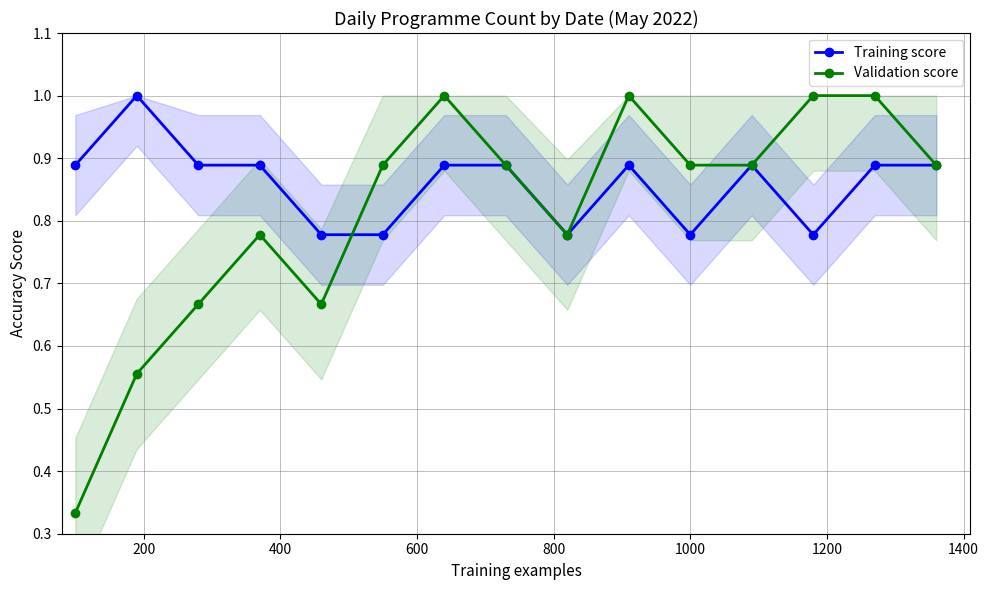

True or false: Validation score has more than 2 points higher than both neighbors.

True